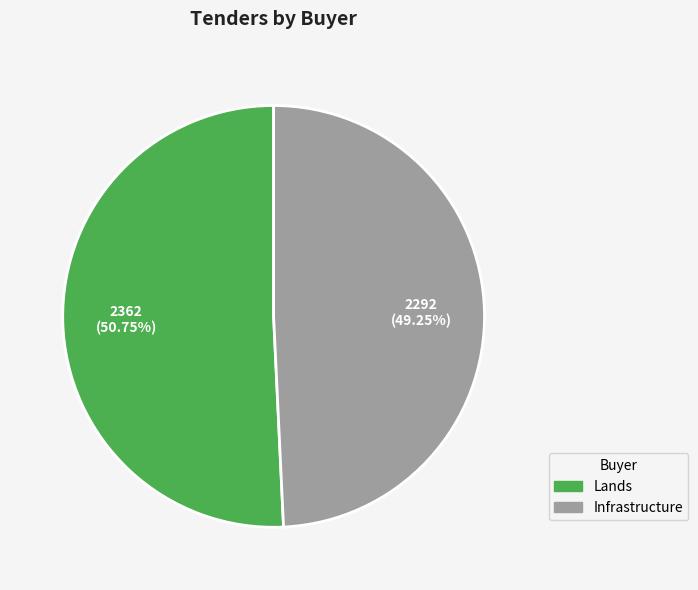

Rank the categories by value from highest to lowest.

Lands, Infrastructure